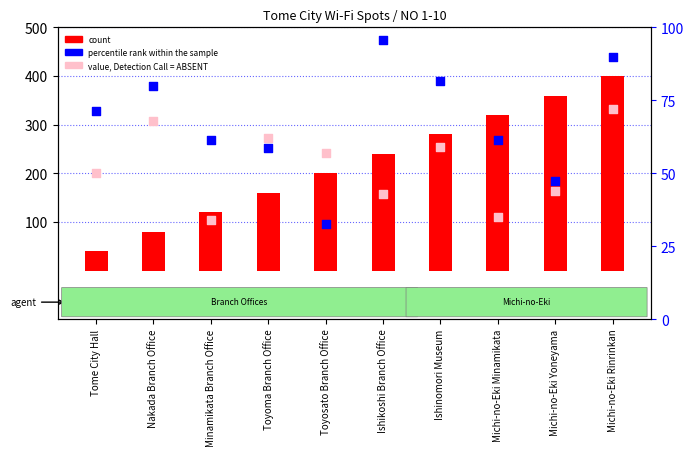

Which series contains the lowest Y value?

value, Detection Call = ABSENT